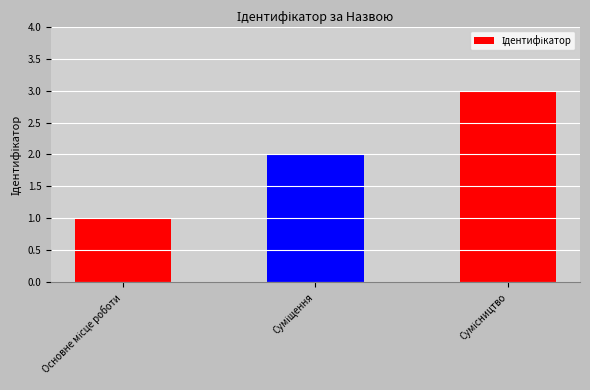

What is the sum of all values?

6